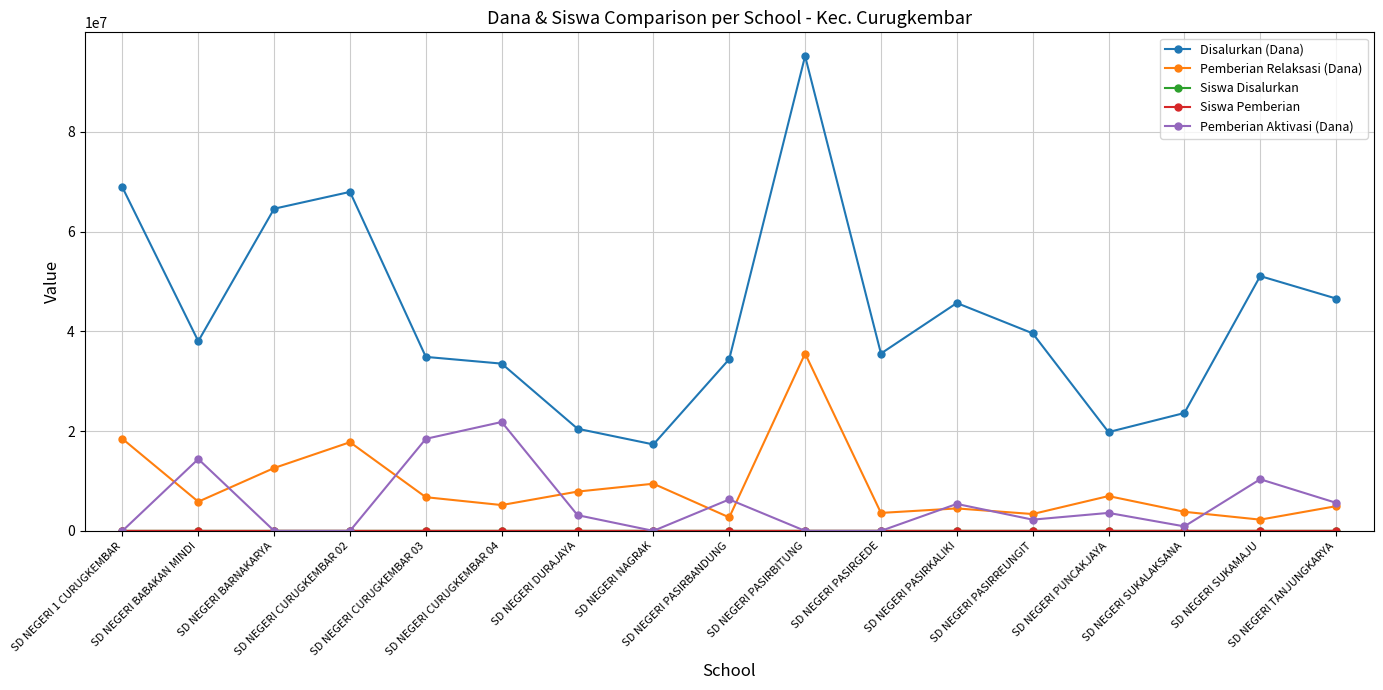

Does the chart display data point markers on the line(s)?

Yes